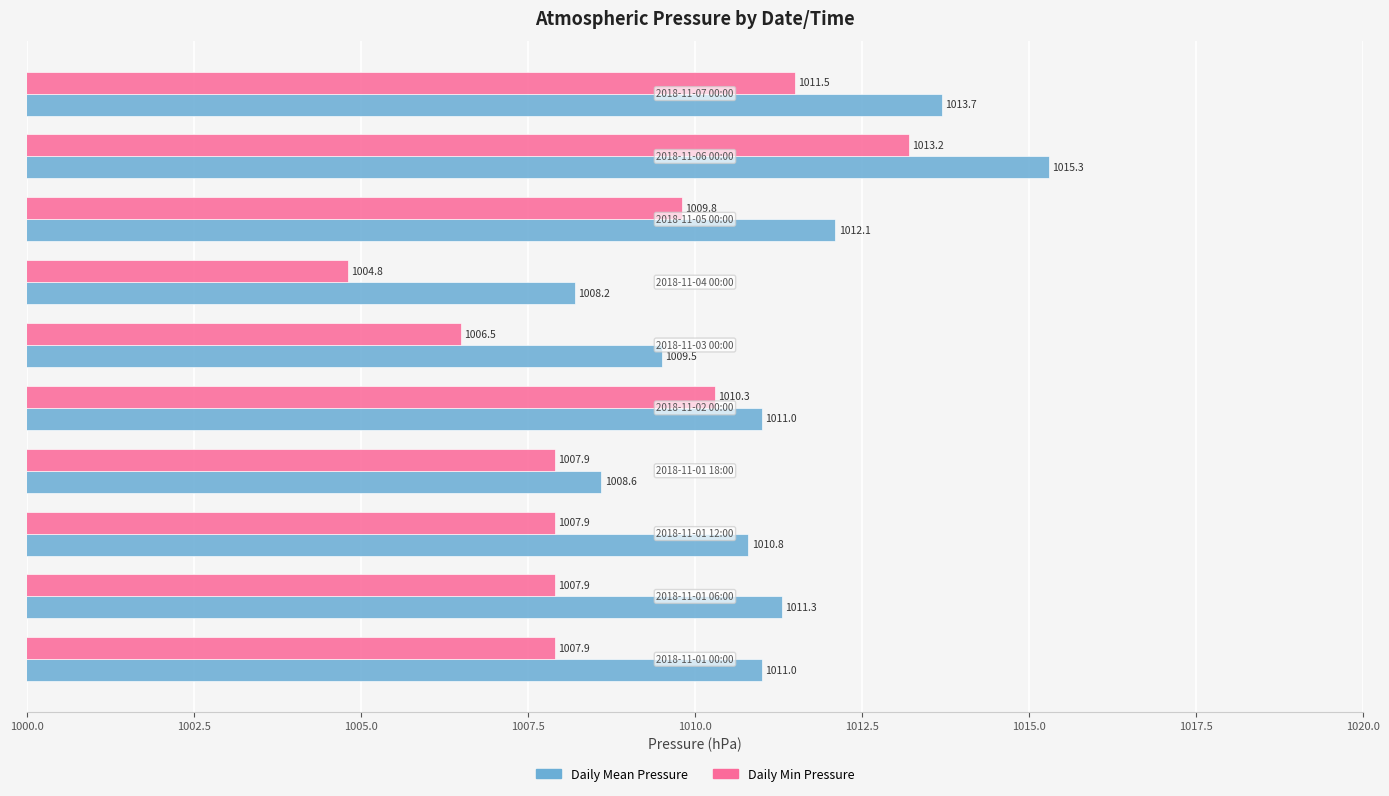

Which series has the widest spread of values?

Daily Min Pressure